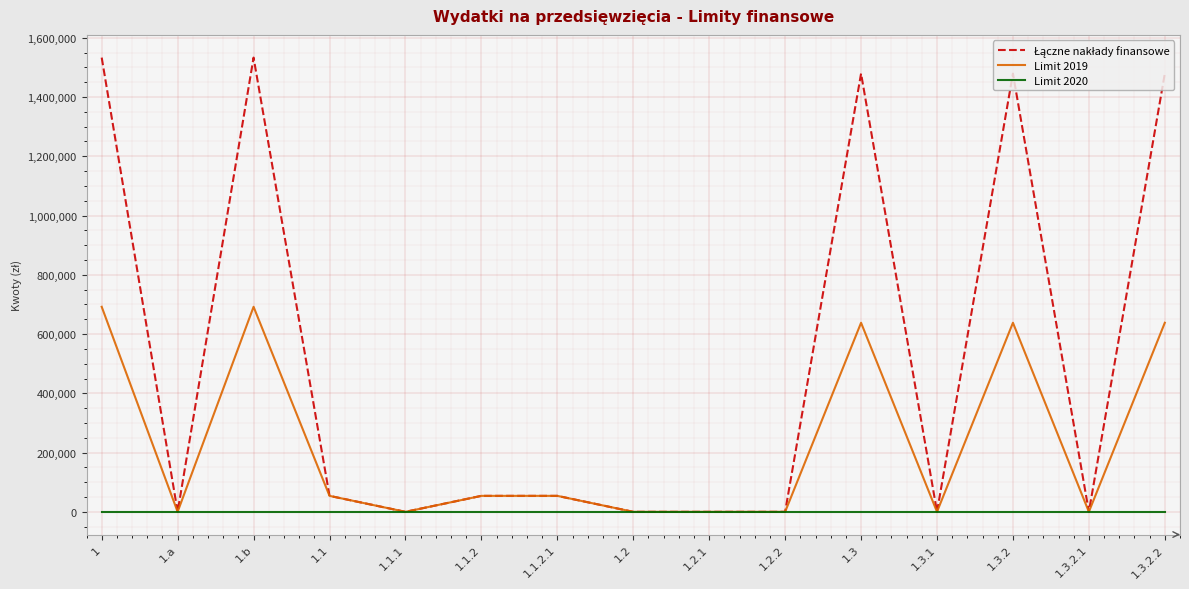

What is the spread (max minus min) of values at 1.1.2.1?

53896.0